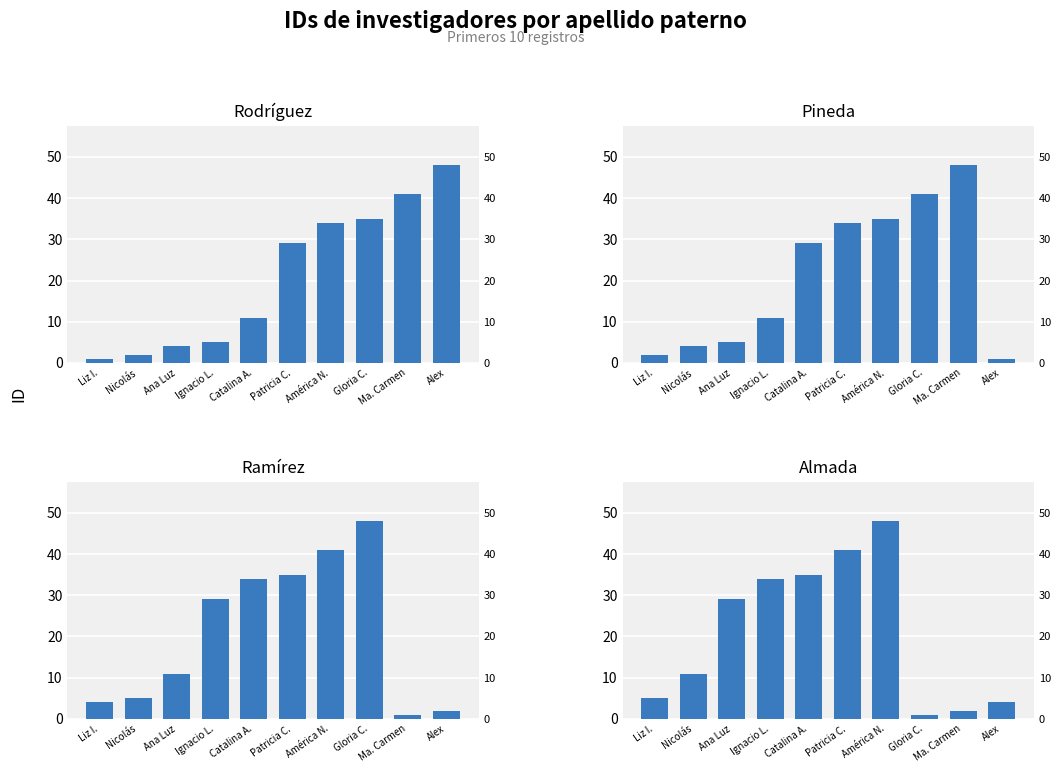

What is the highest value of the Ramírez series?

48